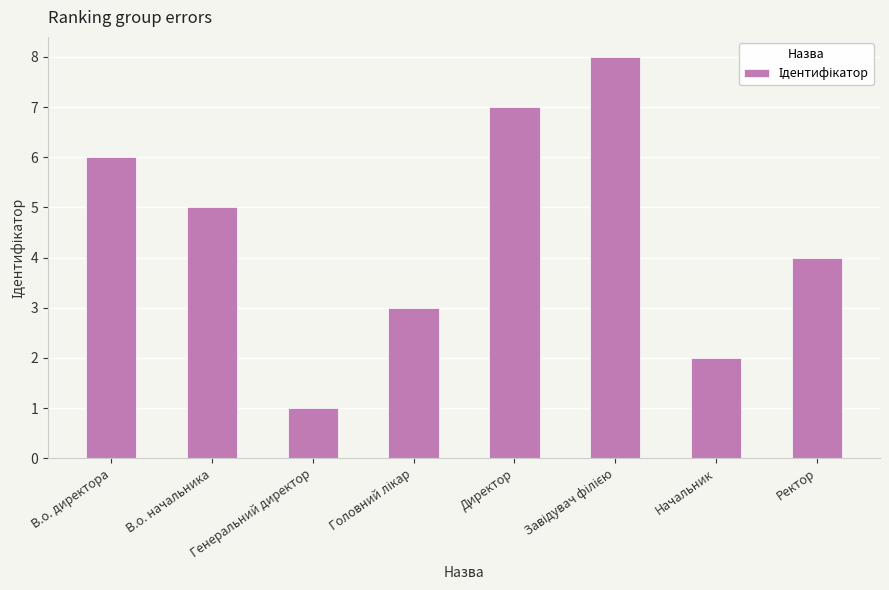

Which category has the lowest value across all series?

Генеральний директор